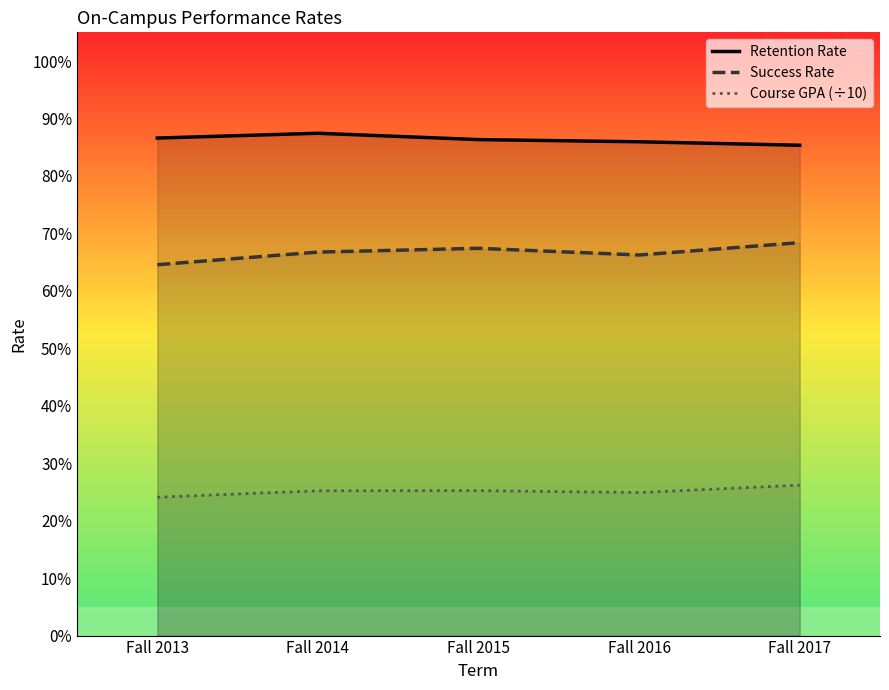

Reading right to left, extract all data points from this chart.

Retention Rate: Fall 2017=0.9	Fall 2016=0.9	Fall 2015=0.9	Fall 2014=0.9	Fall 2013=0.9
Success Rate: Fall 2017=0.7	Fall 2016=0.7	Fall 2015=0.7	Fall 2014=0.7	Fall 2013=0.6
Course GPA (÷10): Fall 2017=0.3	Fall 2016=0.2	Fall 2015=0.3	Fall 2014=0.3	Fall 2013=0.2